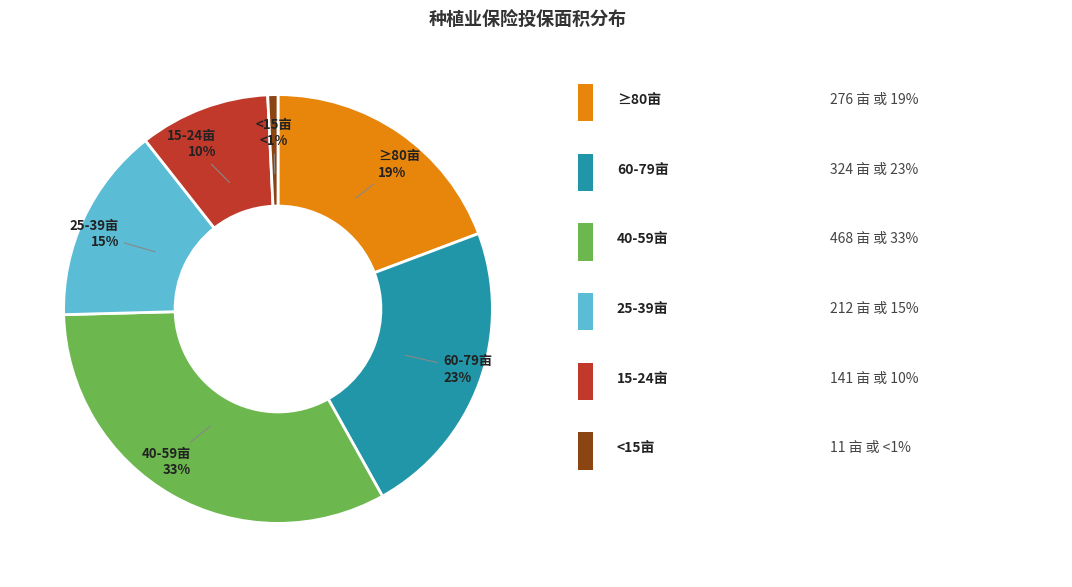

To the nearest percent, what is the difference between the largest and smallest slice percentages?

32%